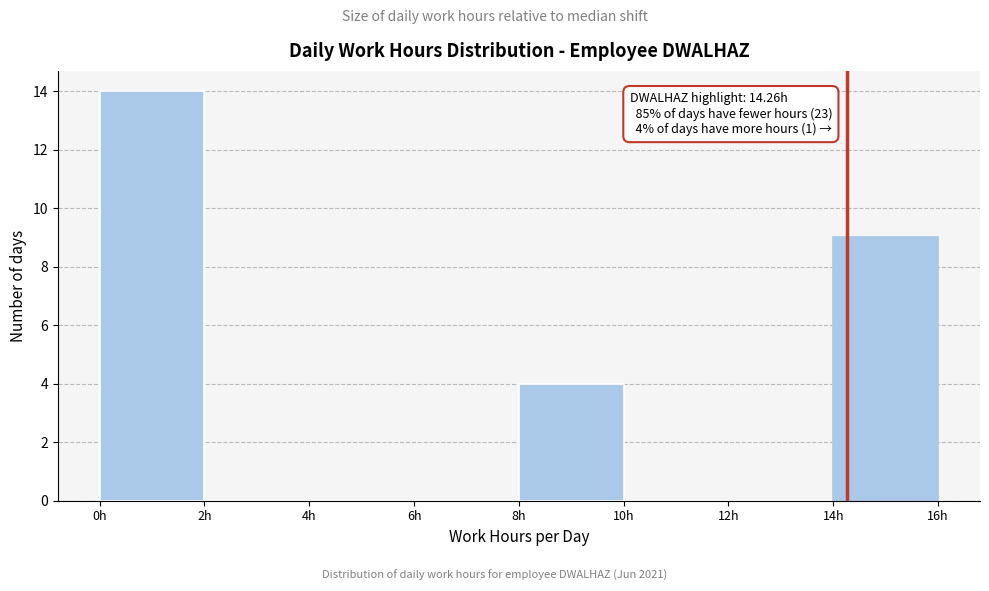

Which range on the x-axis has the tallest bar?

0 to 2